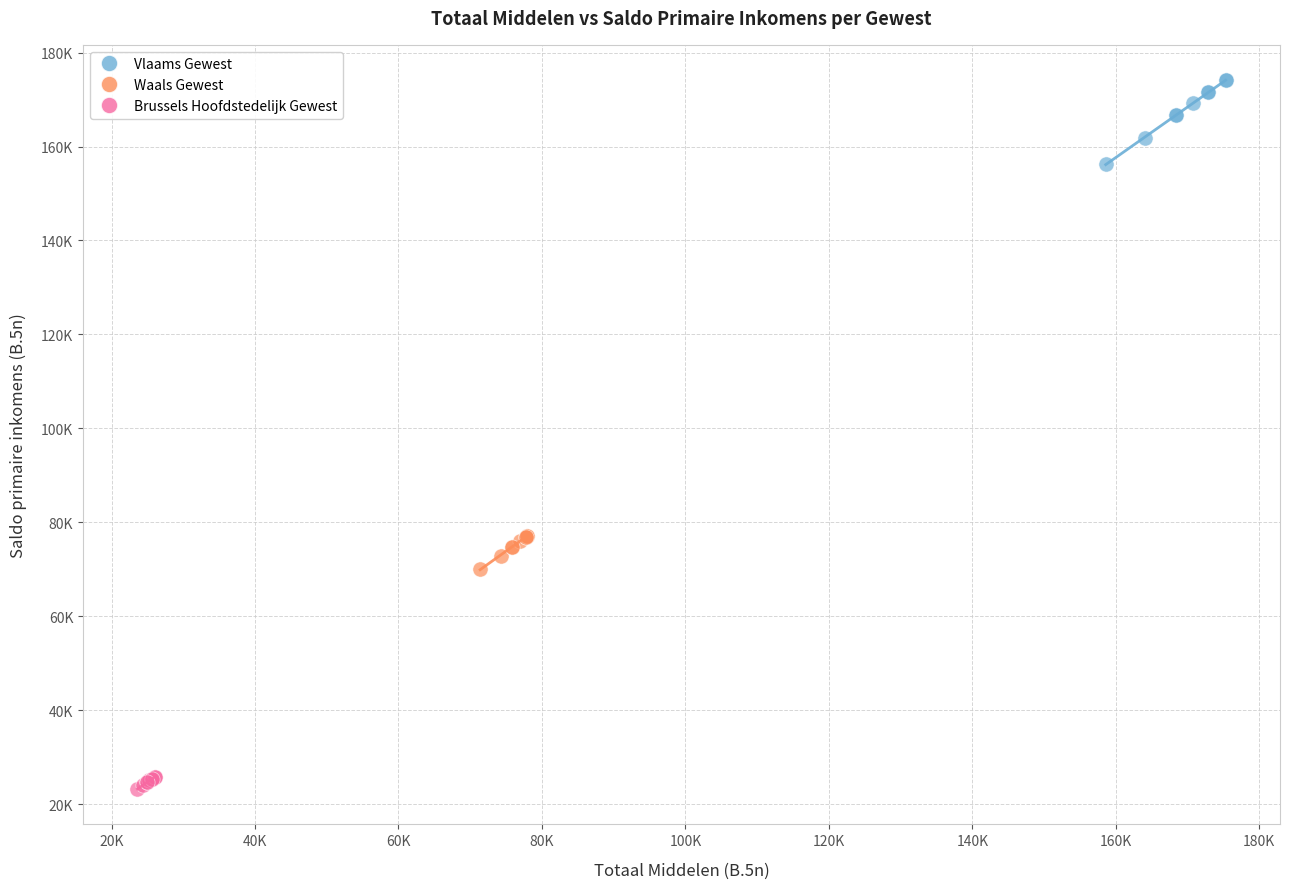

What are all the series names shown in the legend?

Vlaams Gewest, Waals Gewest, Brussels Hoofdstedelijk Gewest